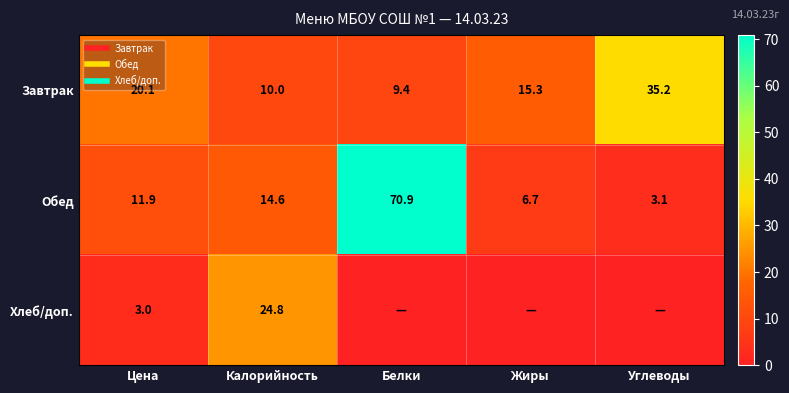

The Обед series shows 3.1 at Углеводы. True or false?

True